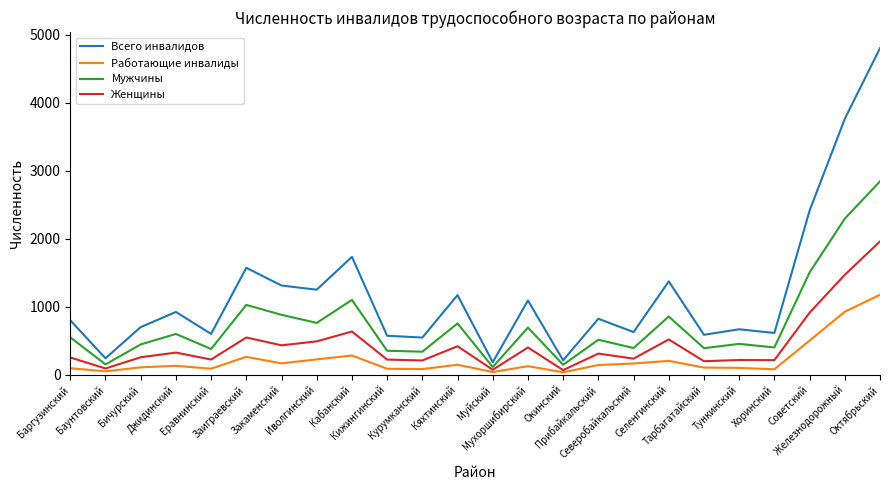

How many lines are shown in the chart?

4